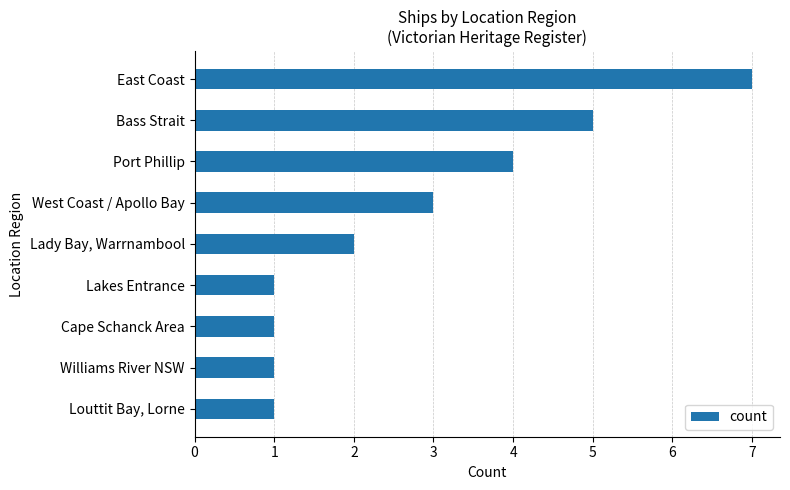

True or false: the data shows 2 at Cape Schanck Area.

False